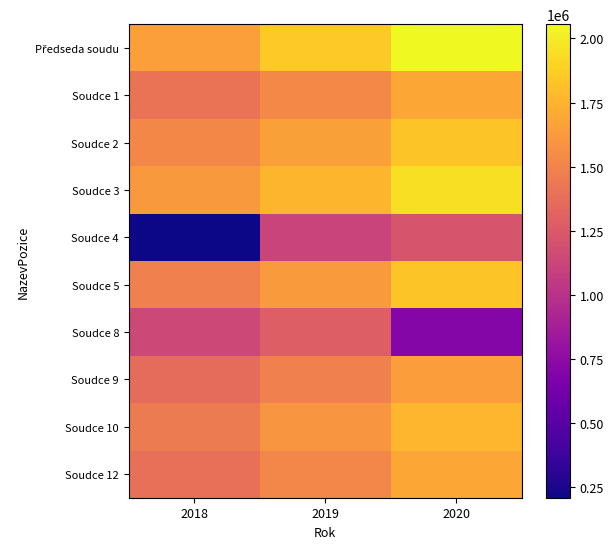

What is the difference between the highest and lowest values at 2020?

1344413